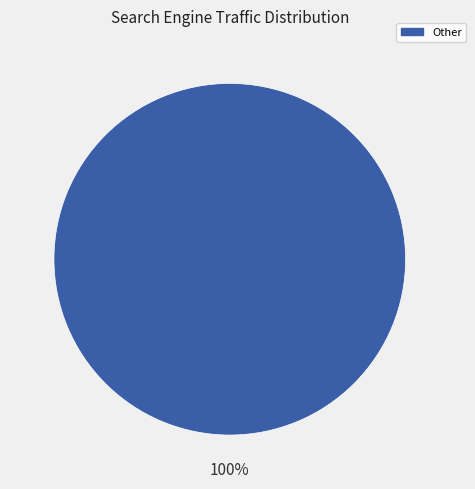

True or false: Other accounts for 93% of the total.

False